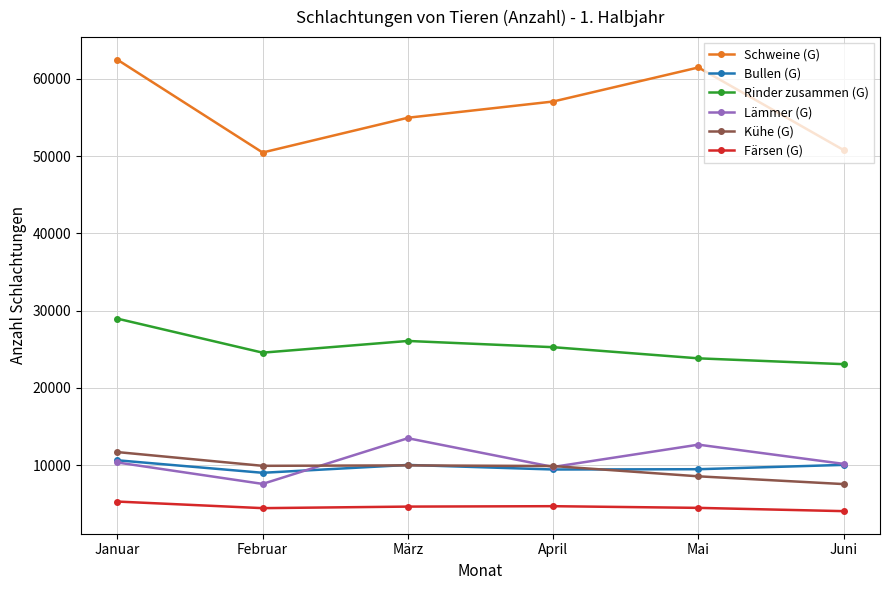

At which category does Rinder zusammen (G) reach its first local peak?

März